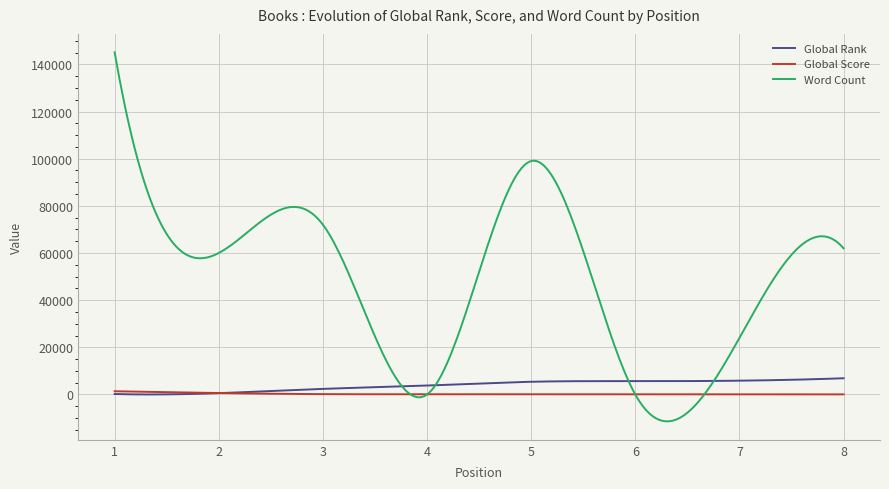

Which series has the widest spread of values?

Word Count